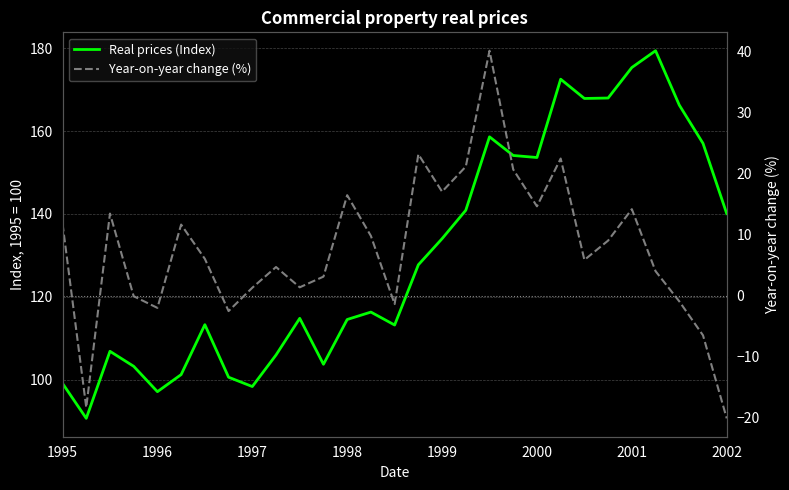

Between 15 and 23, which series saw the biggest shift?

Real prices (Index)